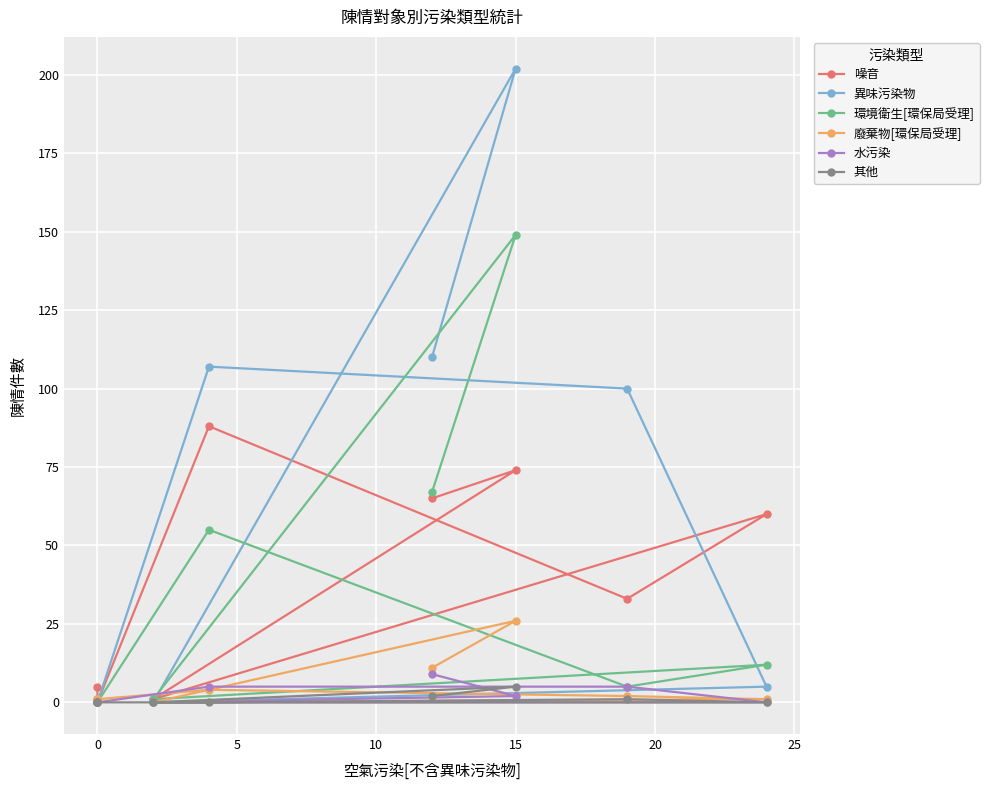

How many positive values does the 噪音 series have?

7